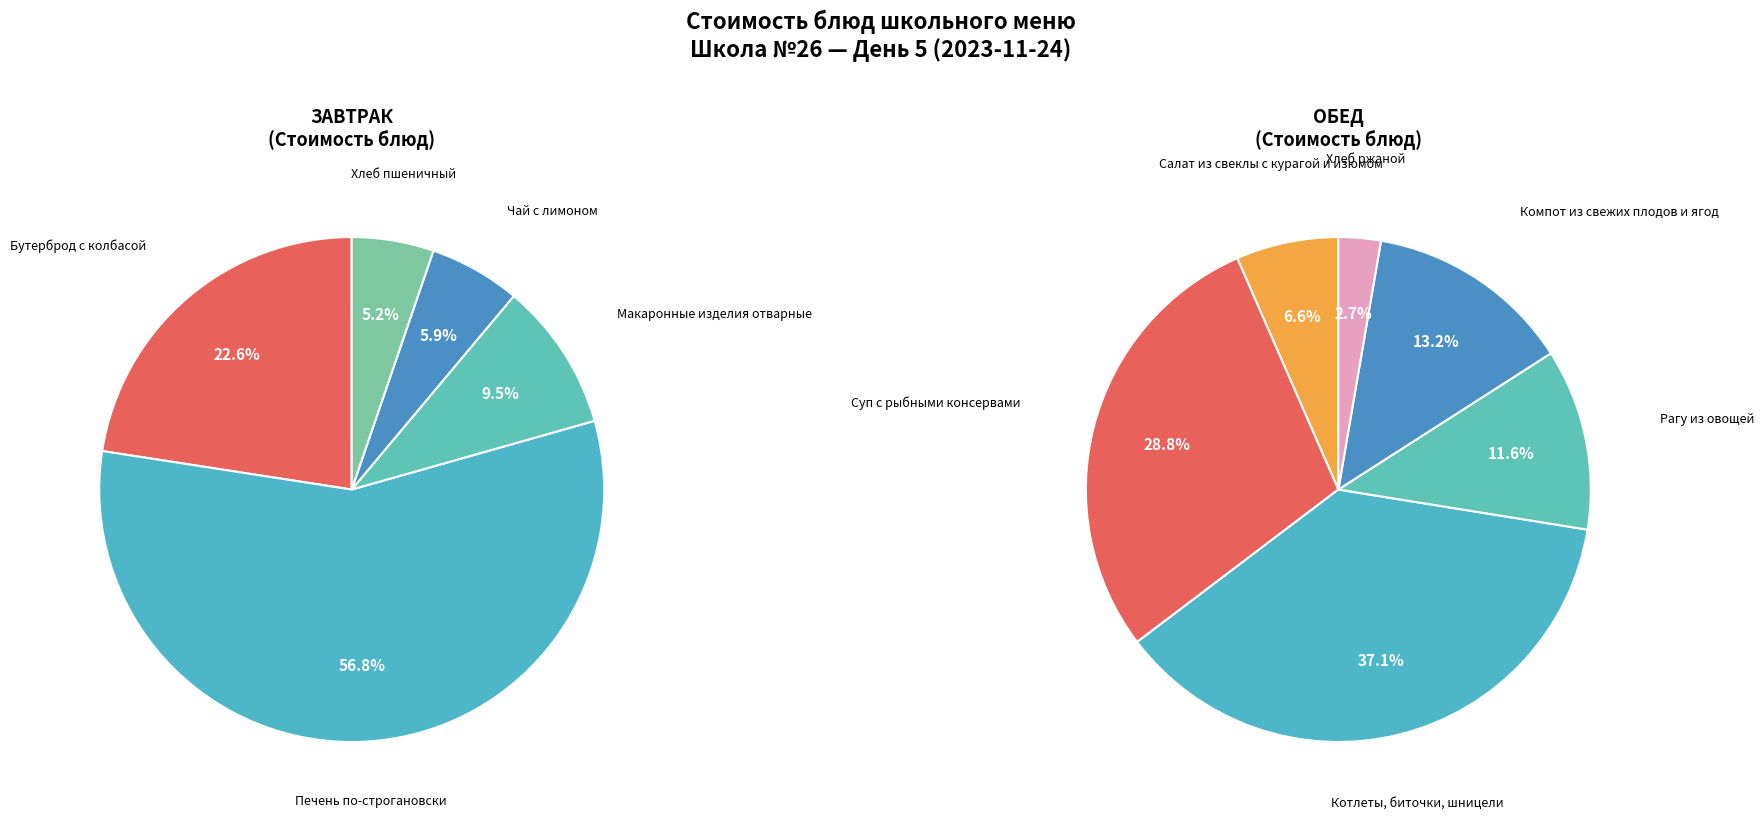

Count the number of slices in the pie.

11